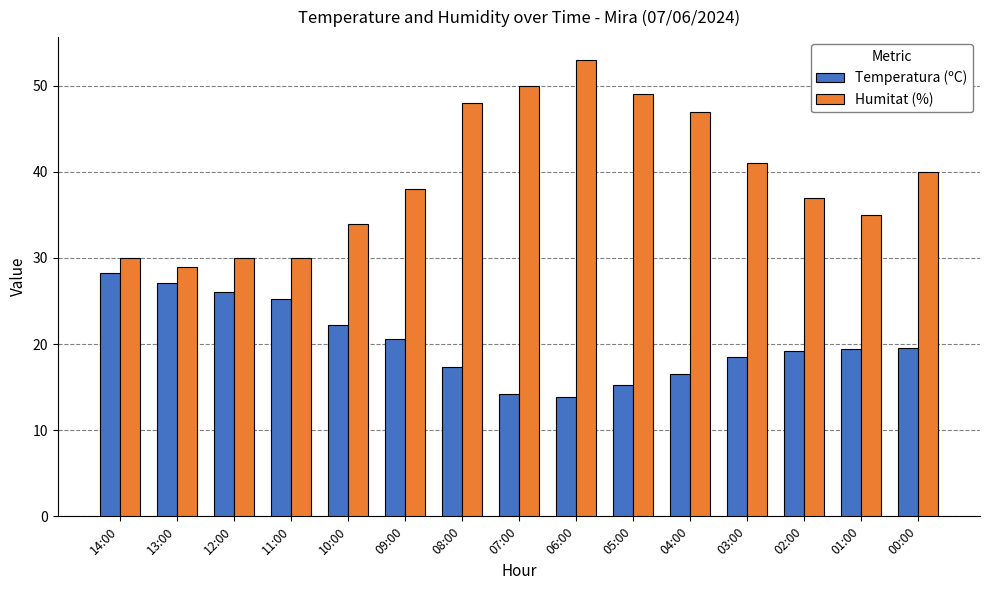

Which category has the highest value across all series?

06:00